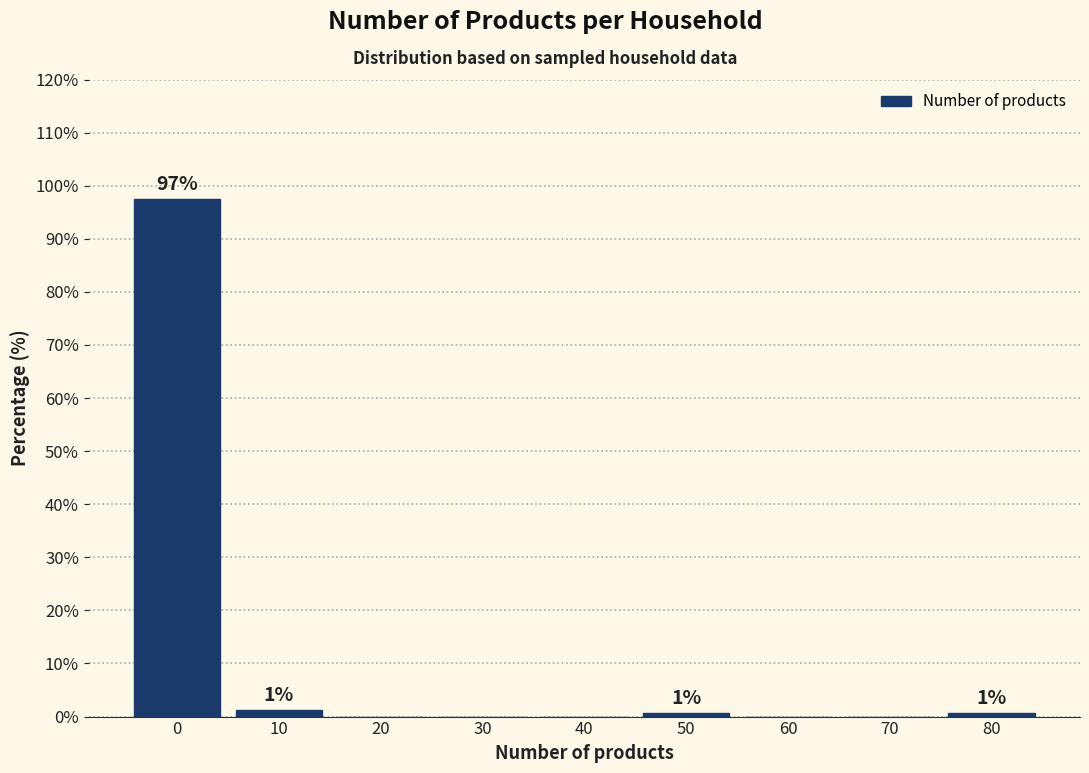

Reading left to right, what are all the values shown in this chart?

0=97.5	10=1.3	20=0.0	30=0.0	40=0.0	50=0.6	60=0.0	70=0.0	80=0.6